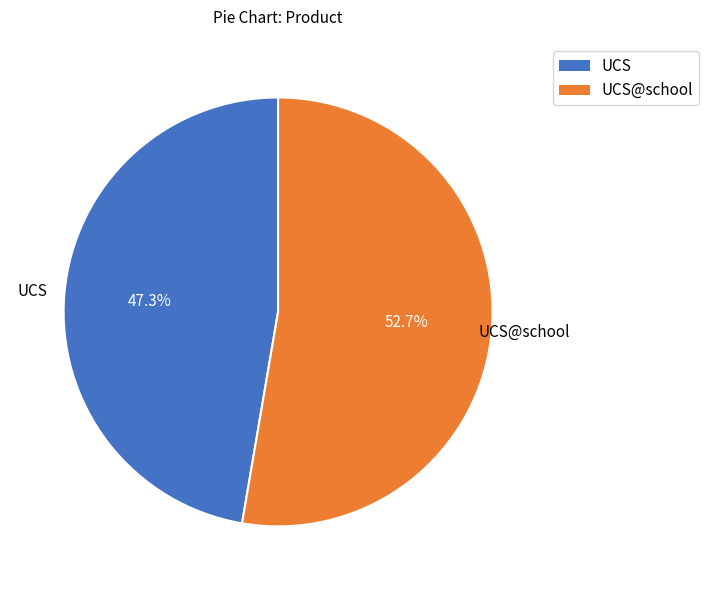

How many segments does this pie chart have?

2